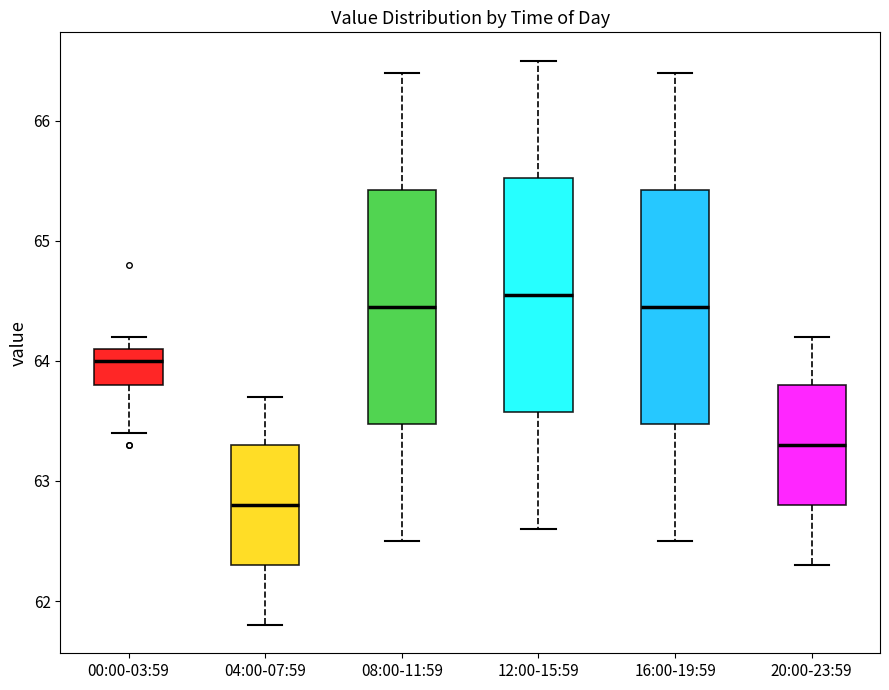

Where does the lower whisker of the box for 20:00-23:59 end on the y-axis? The values are not printed on the chart, so give them approximately, as read against the axis.

62.3